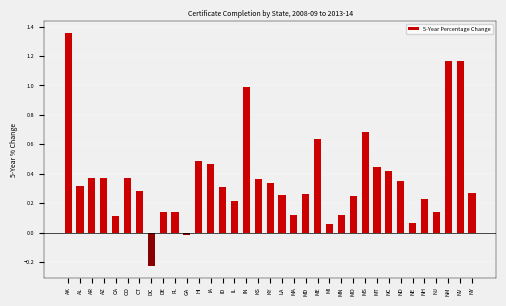

What is the label of the 10th bar from the left?

FL